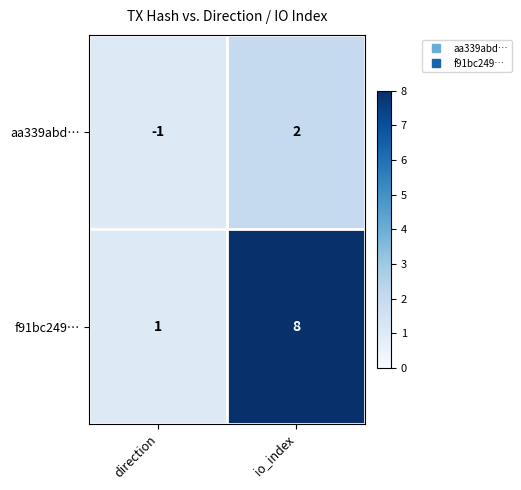

Reading left to right, what are all the values shown in this chart?

aa339abd…: -1	2
f91bc249…: 1	8